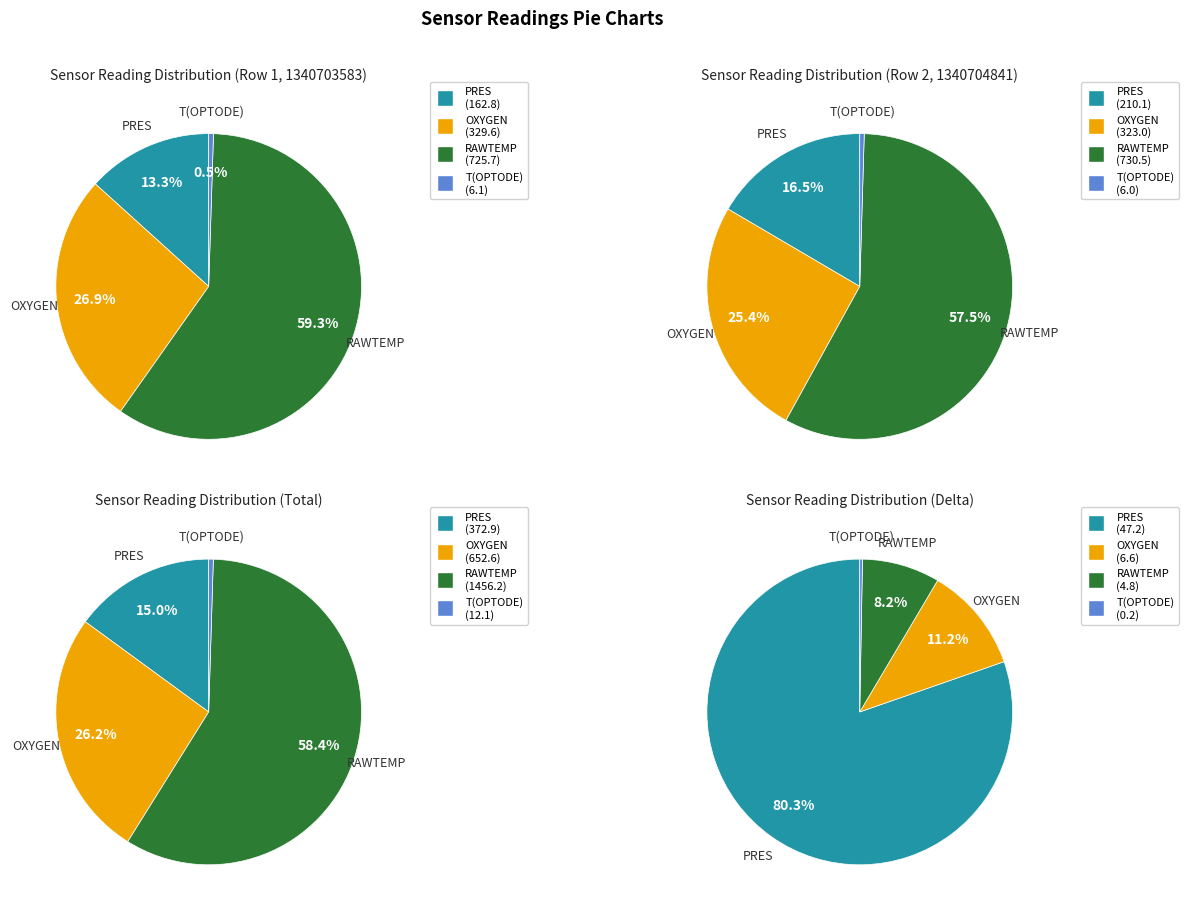

Combined, do 1340703583 and 1340704841 account for over 50%?

Yes